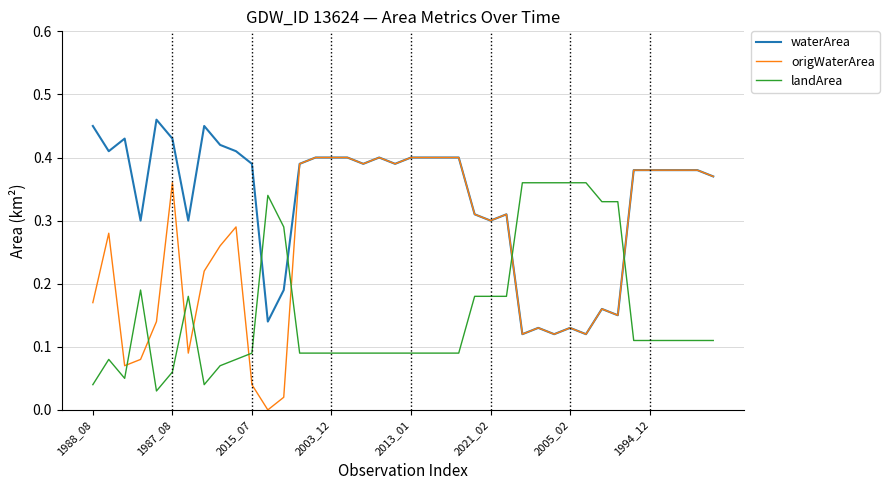

True or false: landArea and waterArea intersect in this chart.

True